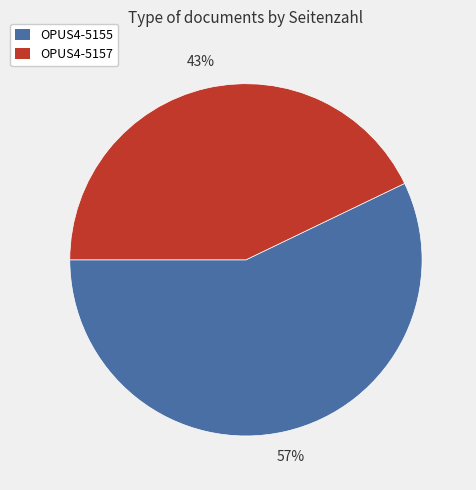

To the nearest percent, what portion does OPUS4-5157 represent?

43%